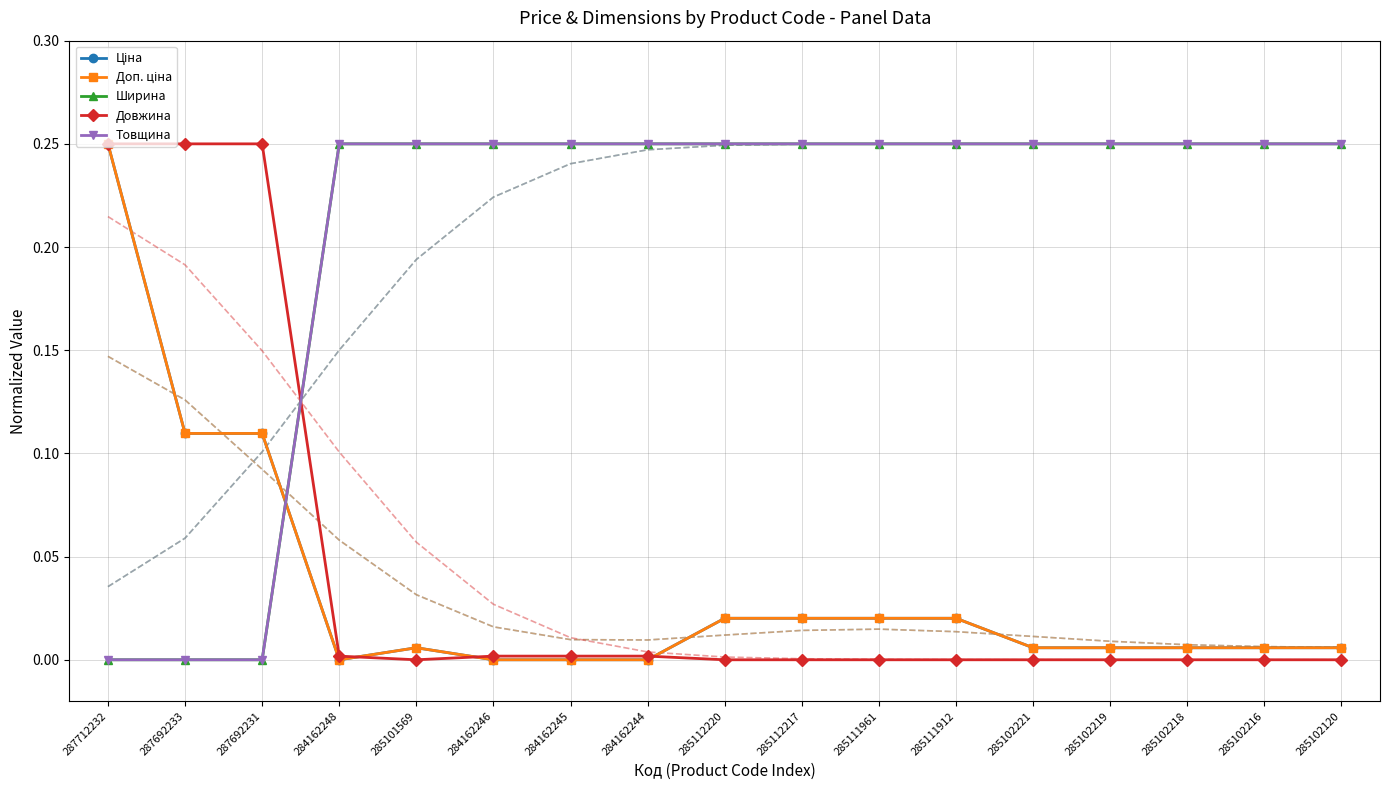

How many data points in Ширина are above 0?

14